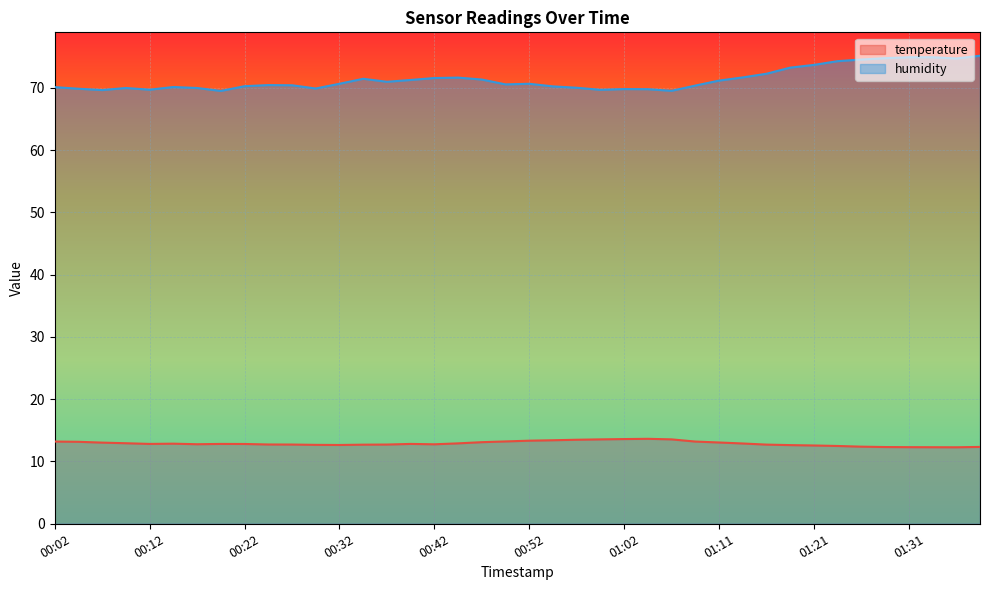

In humidity, how many points are lower than both neighbors (excluding endpoints)?

9